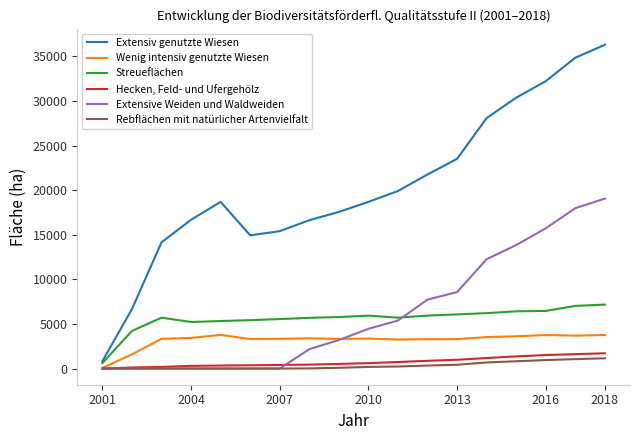

List the series in order of their peak value, highest first.

Extensiv genutzte Wiesen, Extensive Weiden und Waldweiden, Streueflächen, Wenig intensiv genutzte Wiesen, Hecken, Feld- und Ufergehölz, Rebflächen mit natürlicher Artenvielfalt